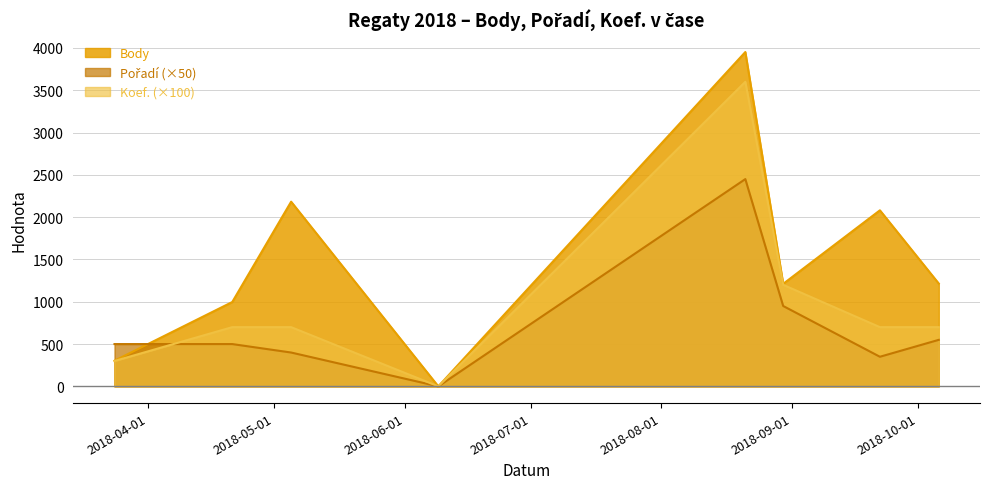

At how many categories does at least one series exceed 1700?

3